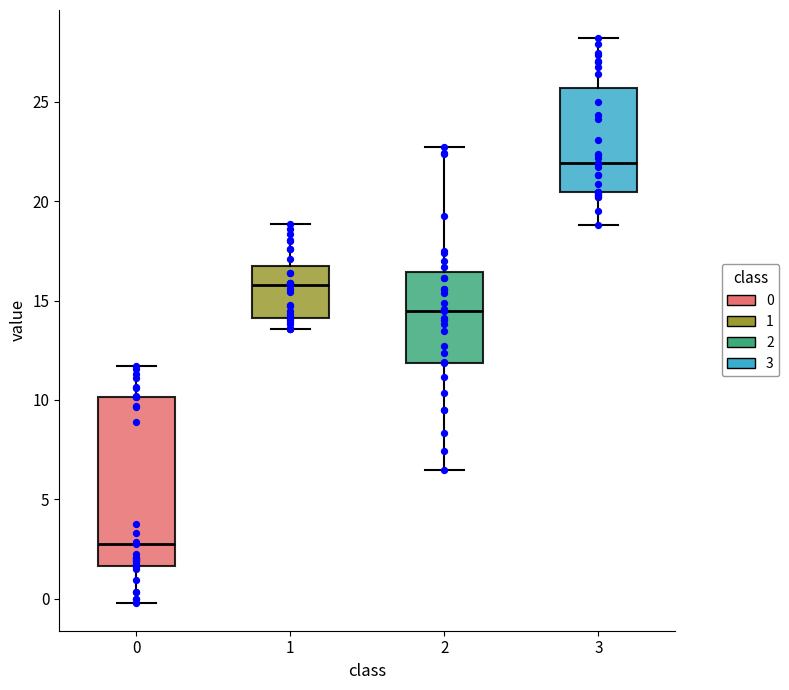

Reading left to right, read every box against the y-axis: the position of its median line, the range the box covers, and the ends of its whiskers. The values are not printed on the chart, so give them approximately, as read against the axis.

0: median 2.5, box 1.5 to 10.0, whiskers 0.0 to 11.5
1: median 16.0, box 14.0 to 17.0, whiskers 13.5 to 19.0
2: median 14.5, box 12.0 to 16.5, whiskers 6.5 to 22.5
3: median 22.0, box 20.5 to 25.5, whiskers 19.0 to 28.0